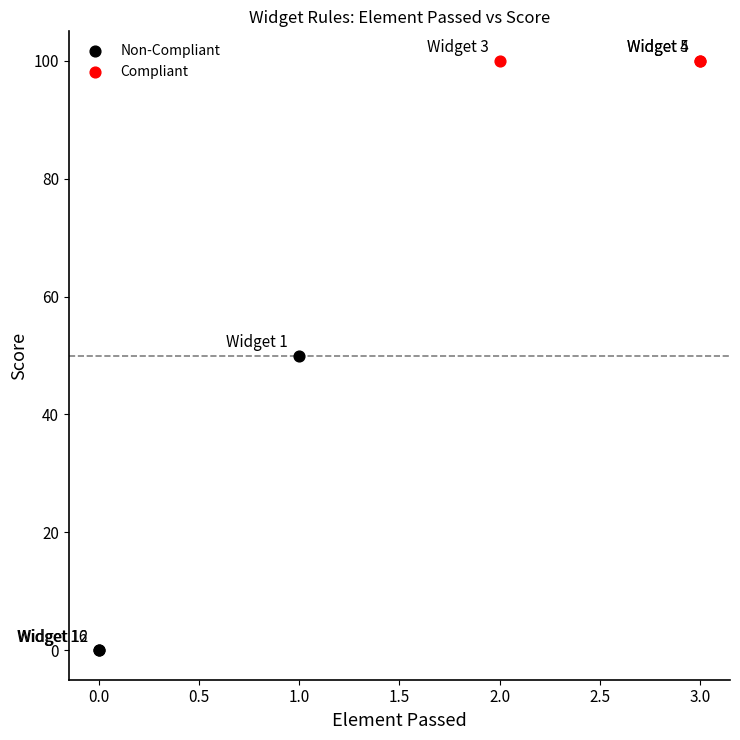

Which series contains the lowest Y value?

Non-Compliant